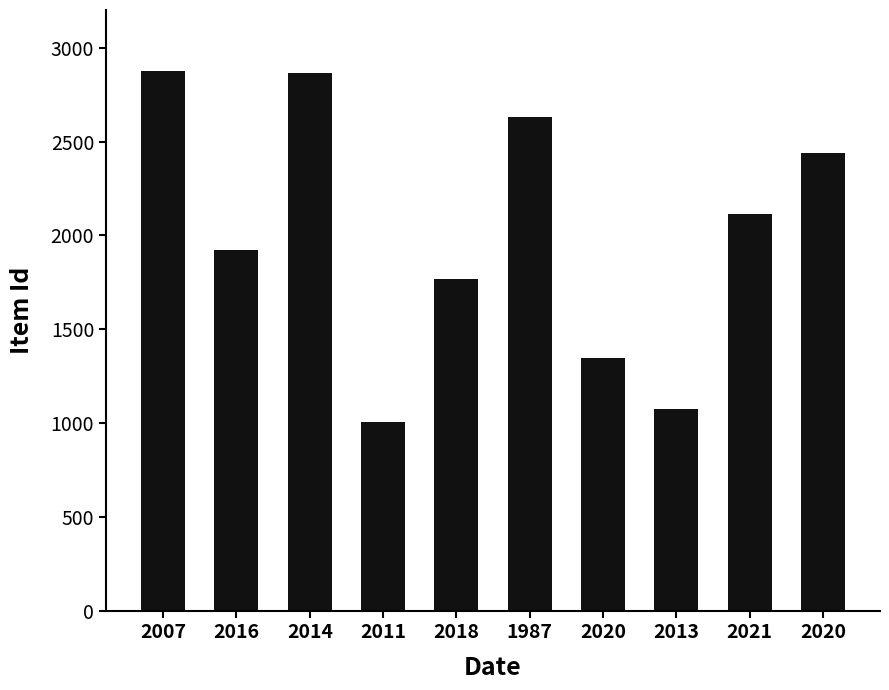

How many bars are there in total?

10